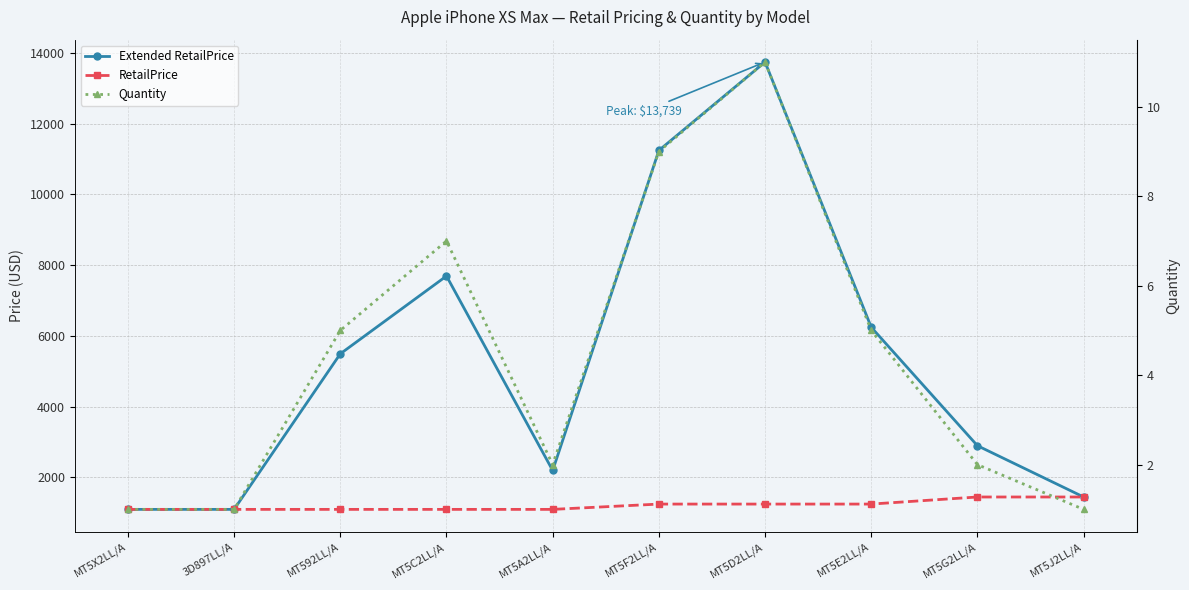

How many Quantity values are between 1 and 7?

8